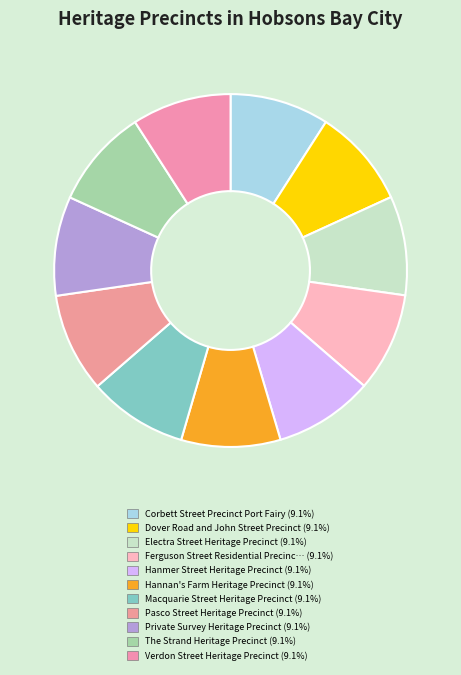

How many slices are in this pie chart?

11